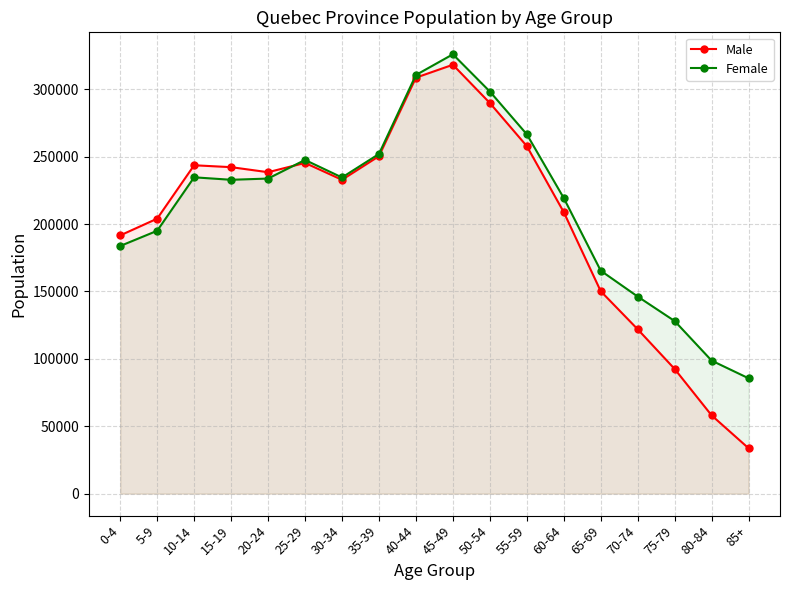

Where does the Male series first go above 238440?

10-14